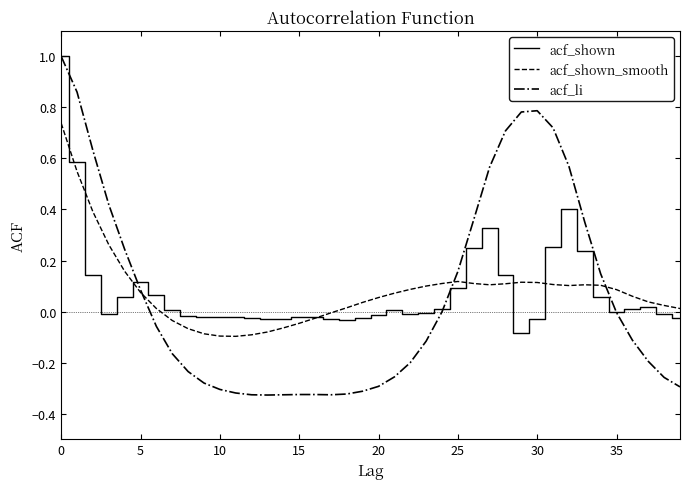

What is the maximum value for acf_li?

1.0